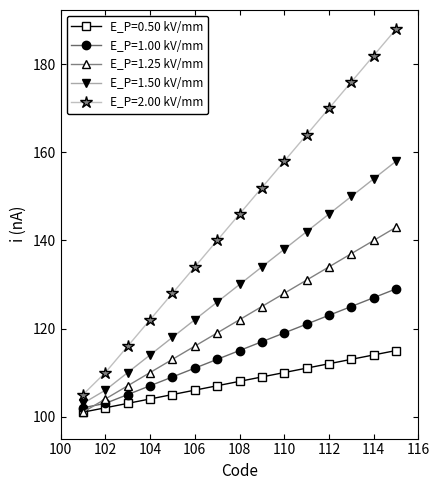

Which series has the largest total across all categories?

E_P=2.00 kV/mm